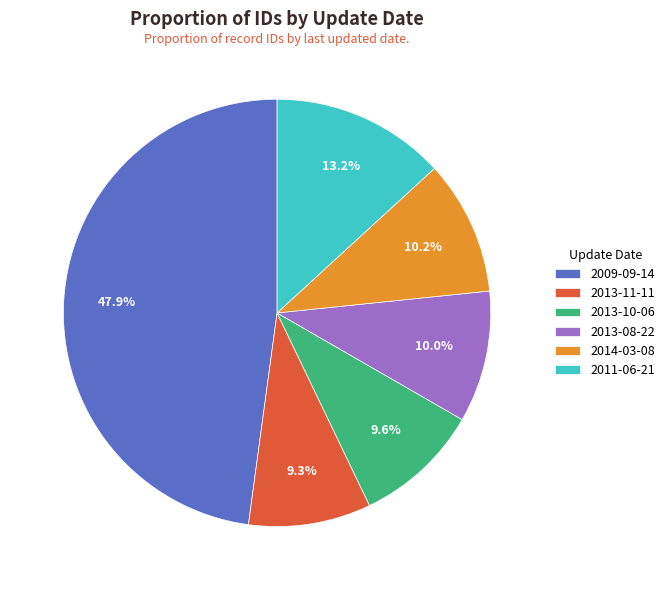

To the nearest percent, what is the combined percentage of 2014-03-08 and 2009-09-14?

58%